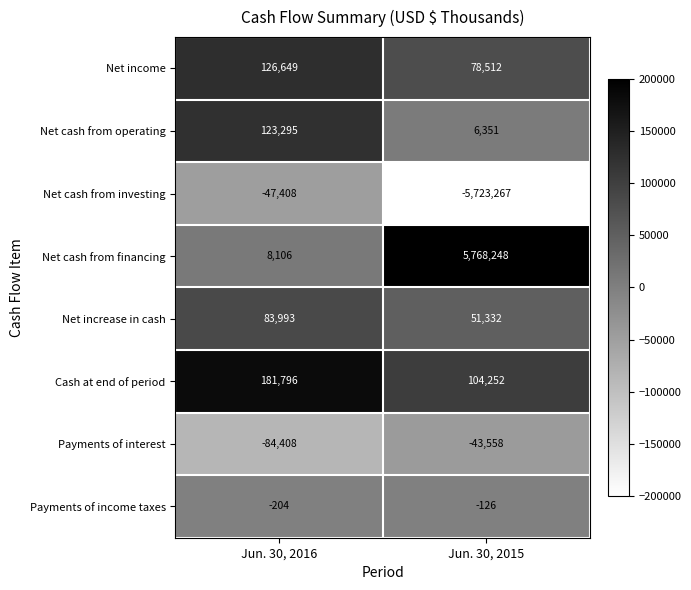

Count the number of data series in this chart.

8